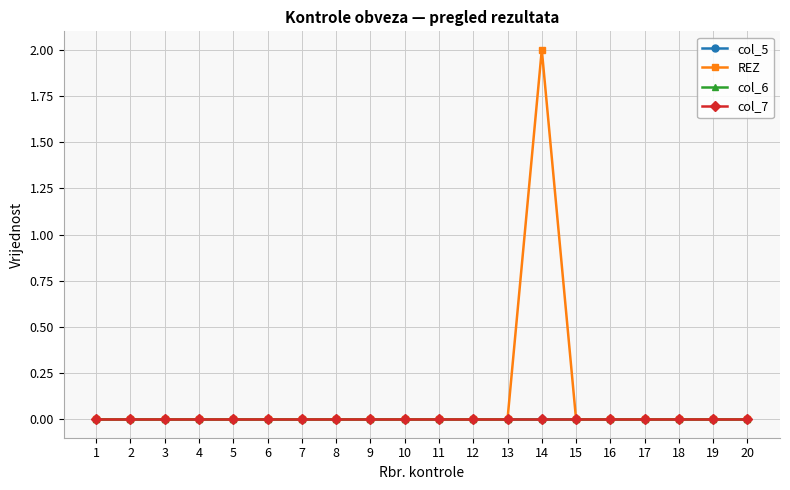

How many interior local peaks does the REZ series have?

1